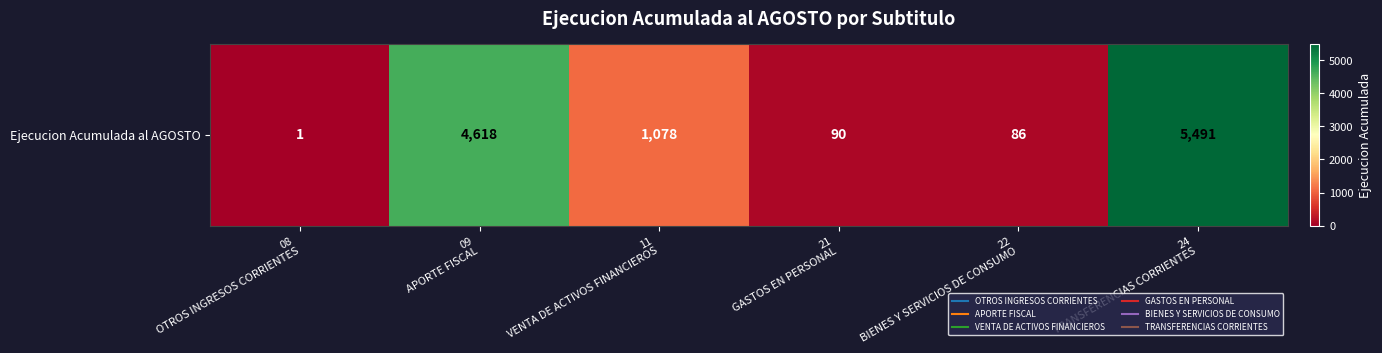

How many data points are above 1078?

2